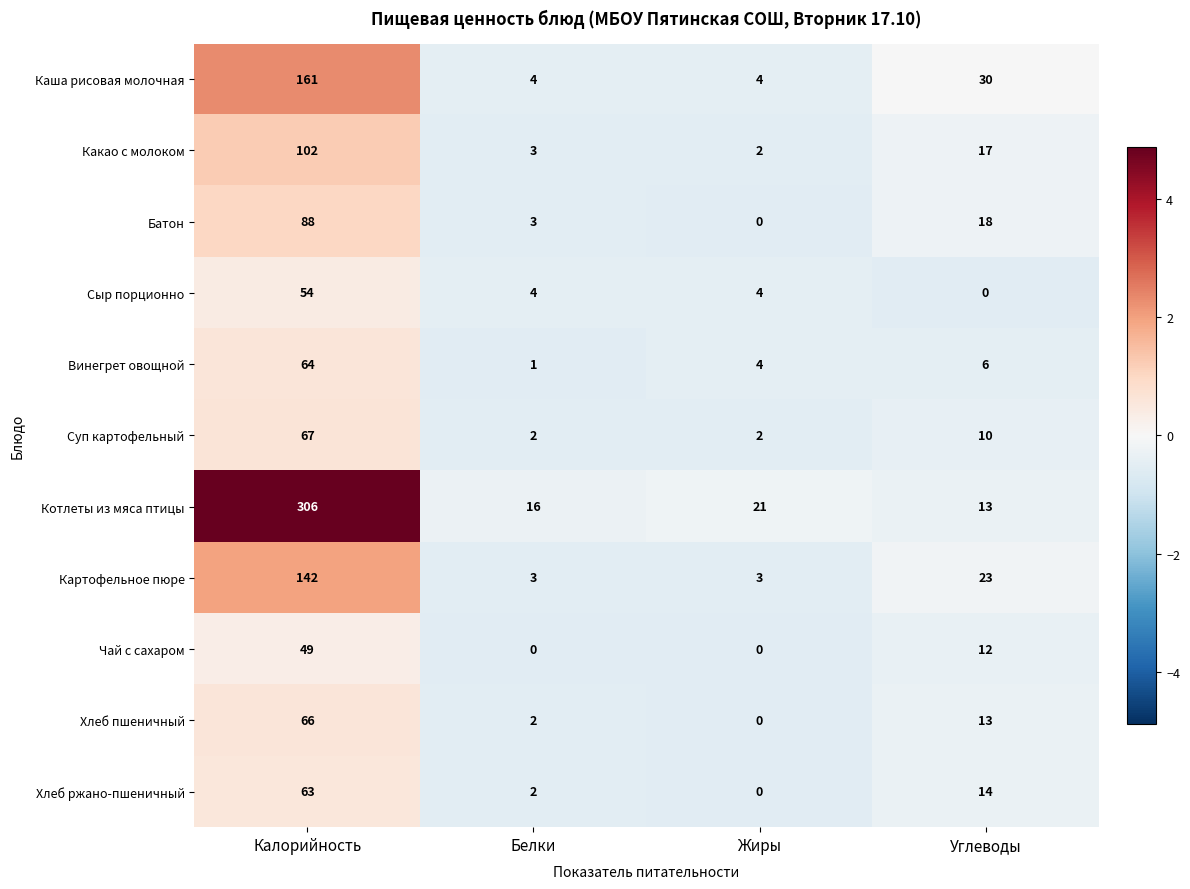

Which series has the largest total across all categories?

Котлеты из мяса птицы